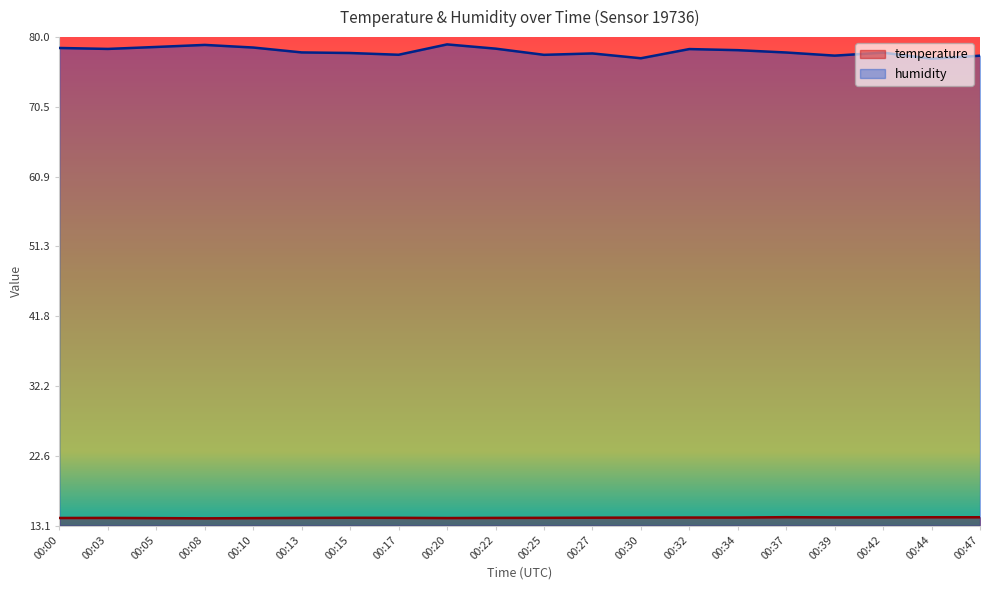

What is the minimum value for temperature?

14.1